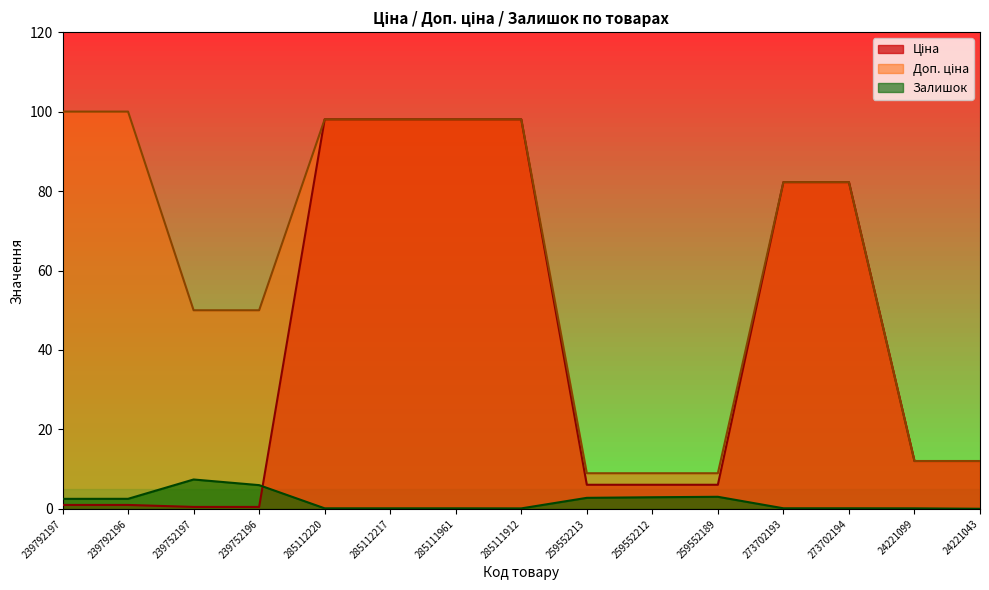

The value of Залишок at 273702194 is 0.2. True or false?

True